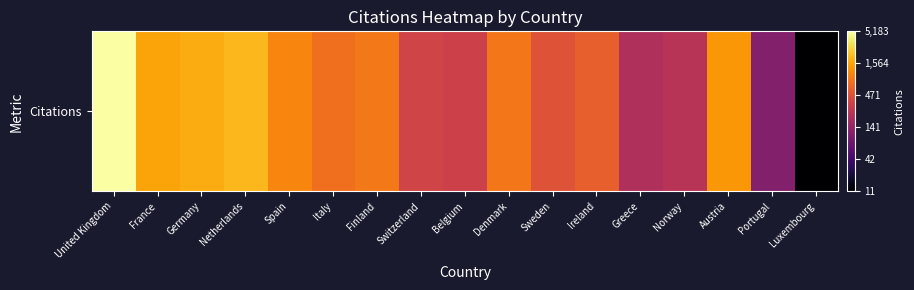

Rank the categories by value from highest to lowest.

United Kingdom, Netherlands, Germany, France, Austria, Spain, Finland, Denmark, Italy, Ireland, Sweden, Switzerland, Belgium, Norway, Greece, Portugal, Luxembourg